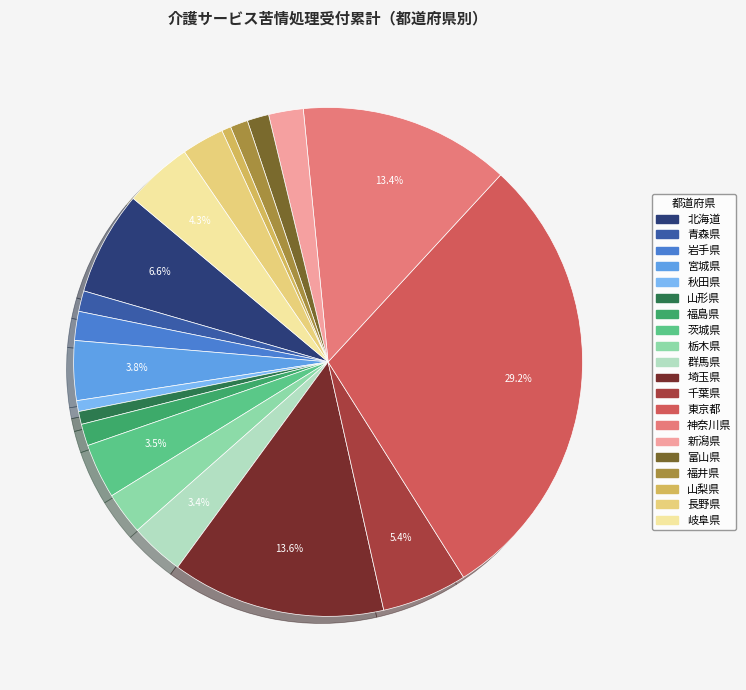

What is the ratio of the value at 千葉県 to the value at 山形県?

6.6